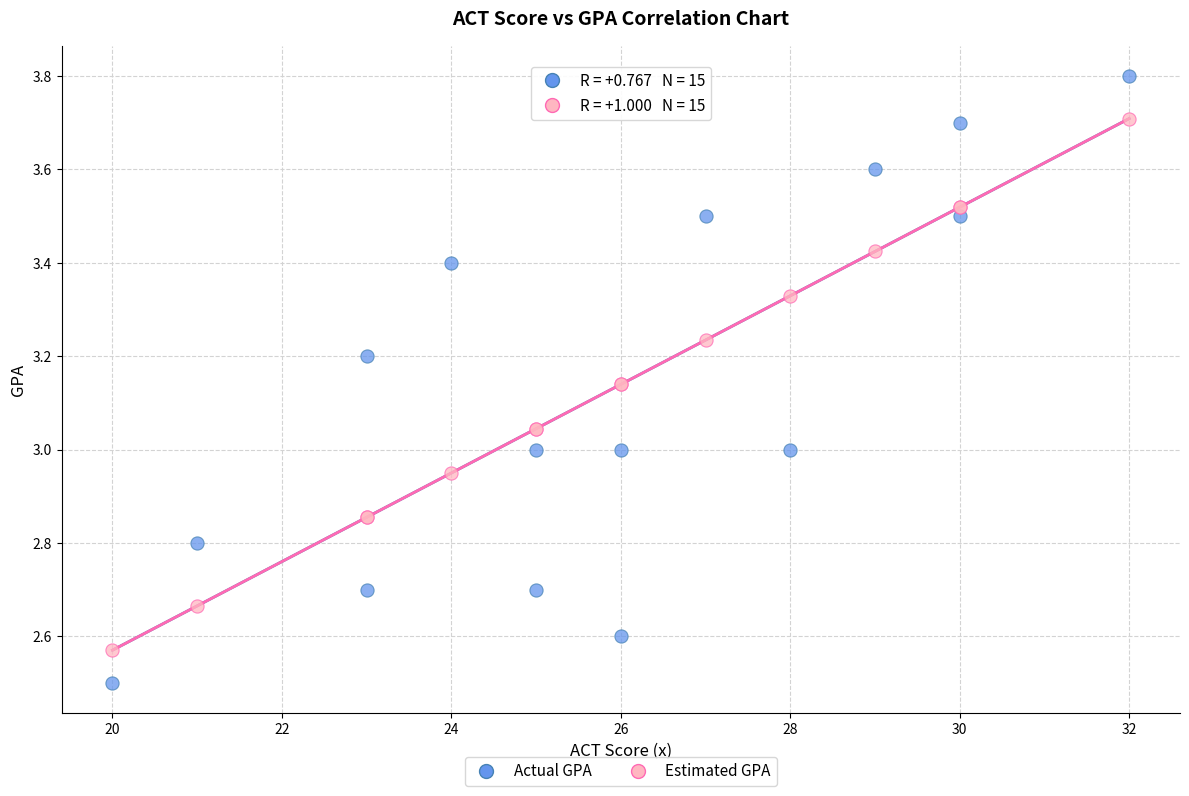

Which series has the widest spread of Y values?

Actual GPA